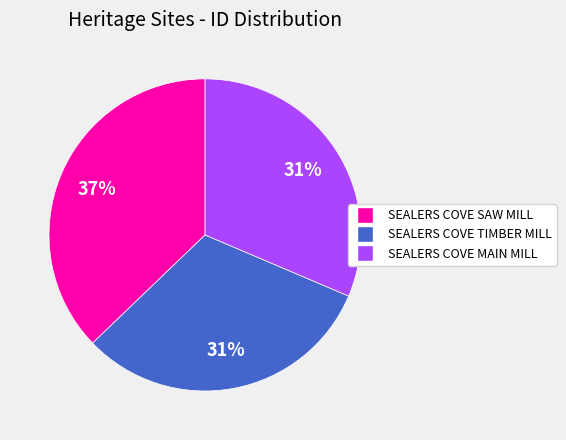

Is there any slice that represents more than half of the pie?

No